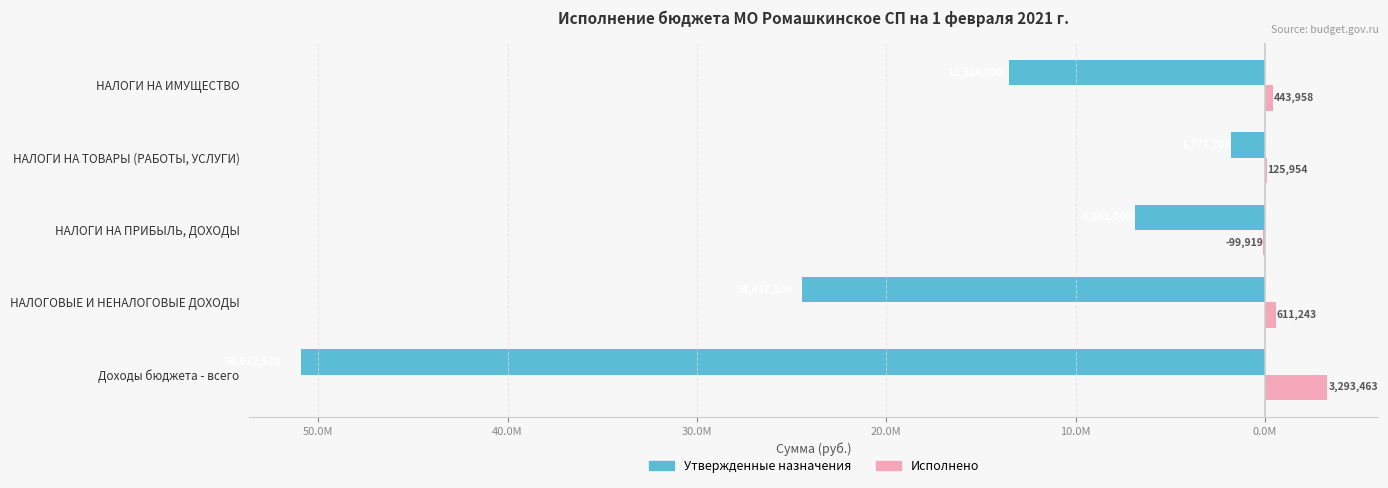

Reading right to left, transcribe all the data shown in this chart.

Утвержденные назначения: -13524800.0	-1771700.0	-6861000.0	-24437100.0	-50932520.0
Исполнено: 443958.3	125954.5	-99918.9	611242.6	3293462.6